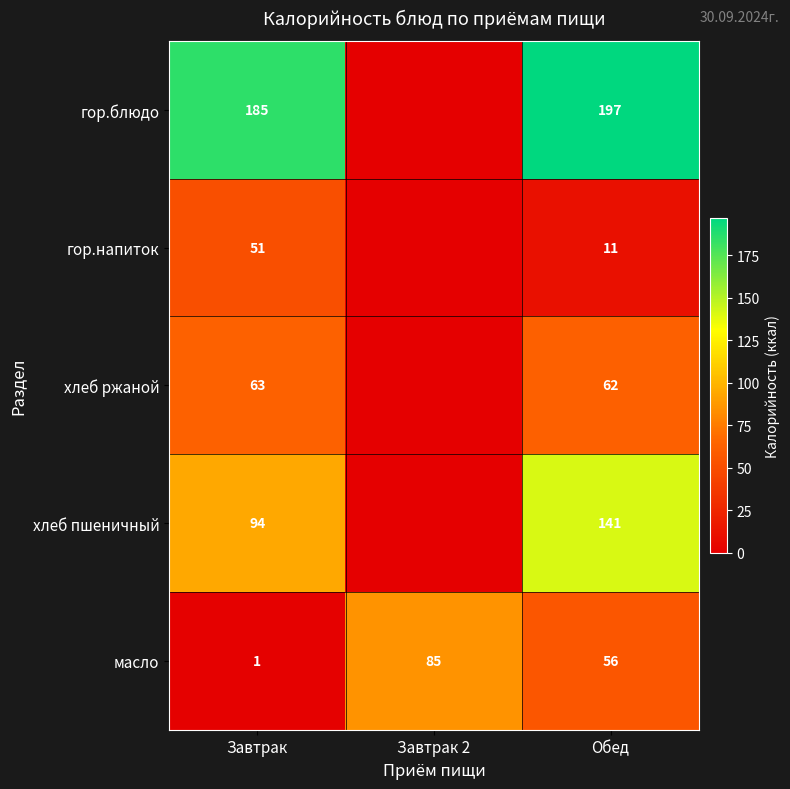

The гор.блюдо series shows 55 at Обед. True or false?

False